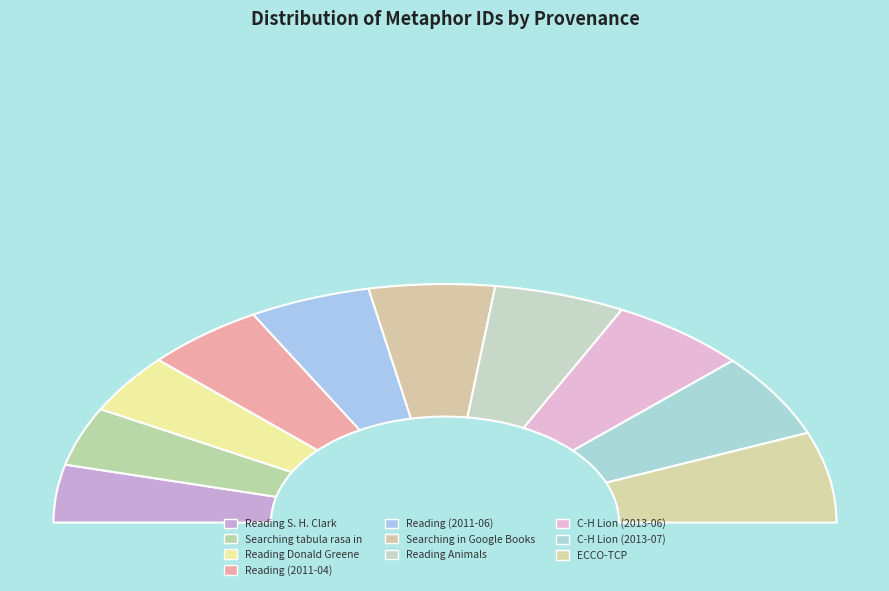

To the nearest percent, what percentage of the pie is Searching in Google Books?

10%